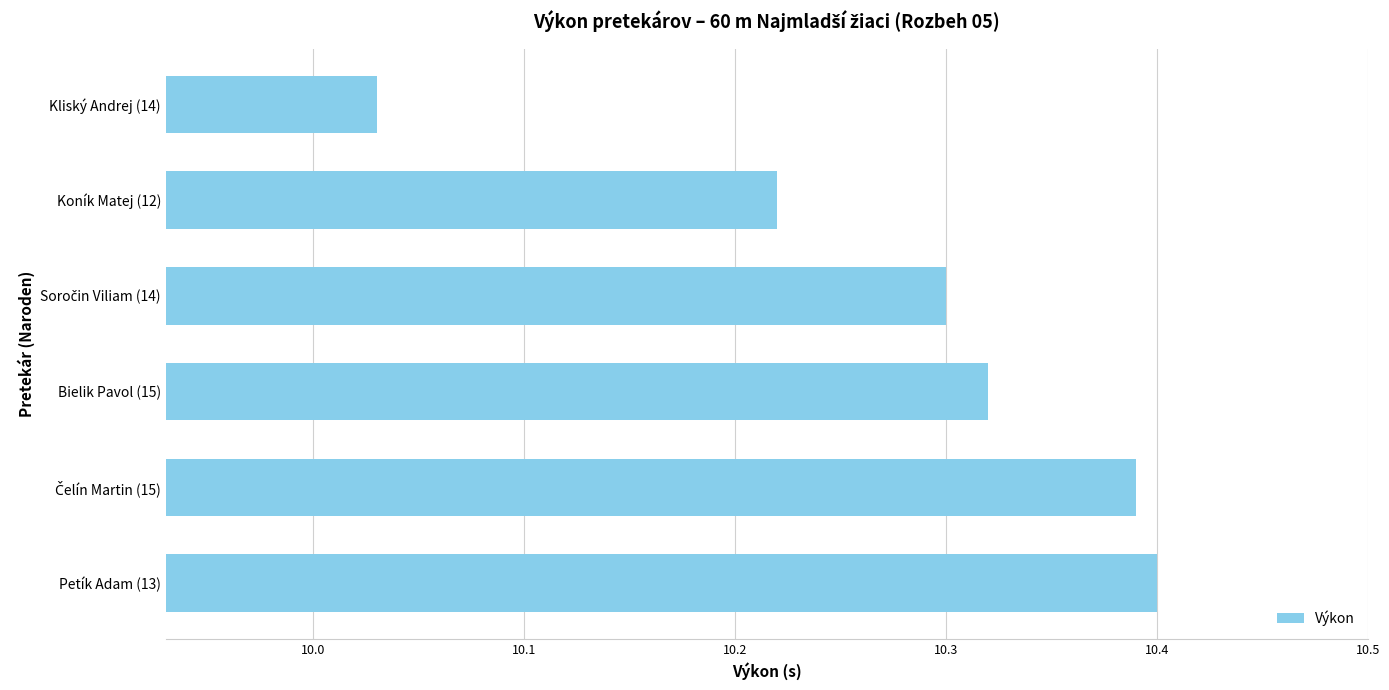

Are the bars grouped side by side (vs. stacked)?

No